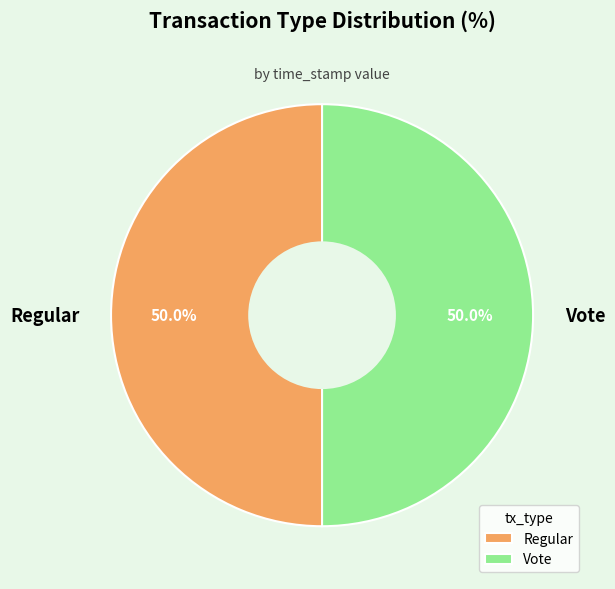

True or false: Vote accounts for 42% of the total.

False